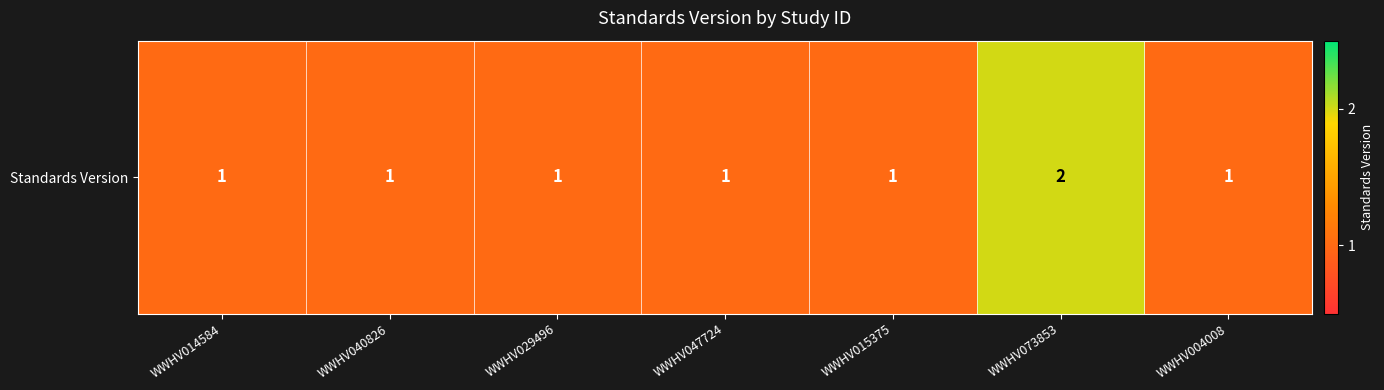

The chart shows a value of 1 at WWHV029496. True or false?

True